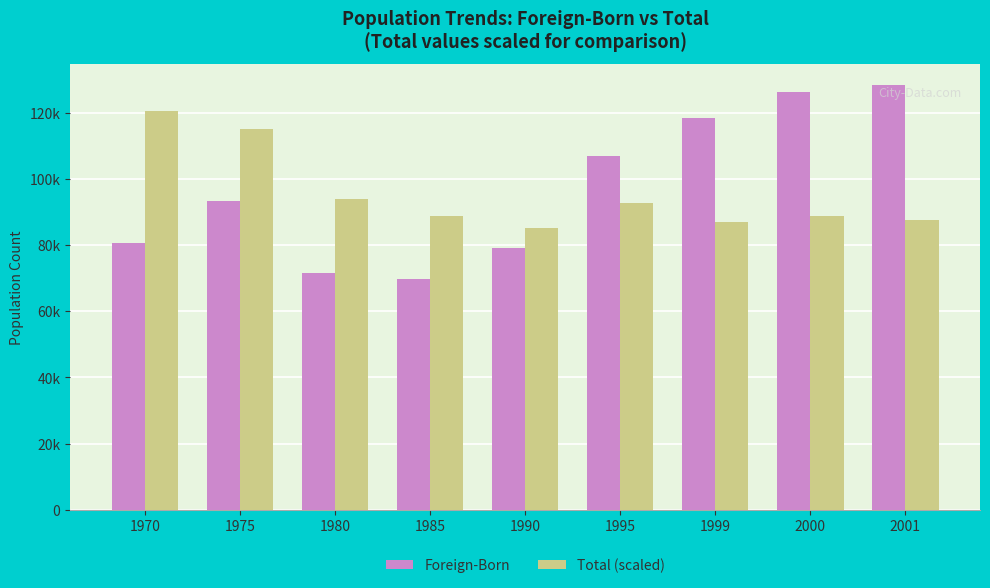

Does the chart contain any negative values?

No